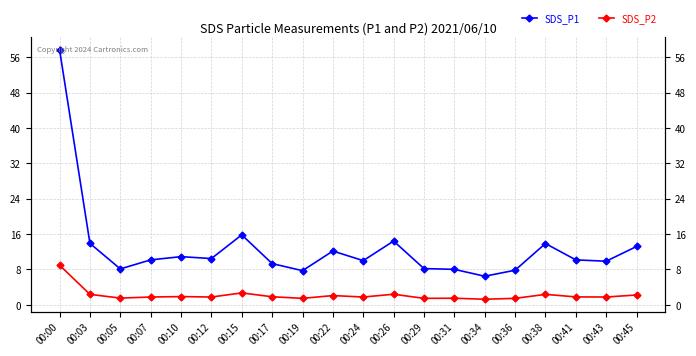

Which has a higher value, 00:22 or 00:34?

00:22